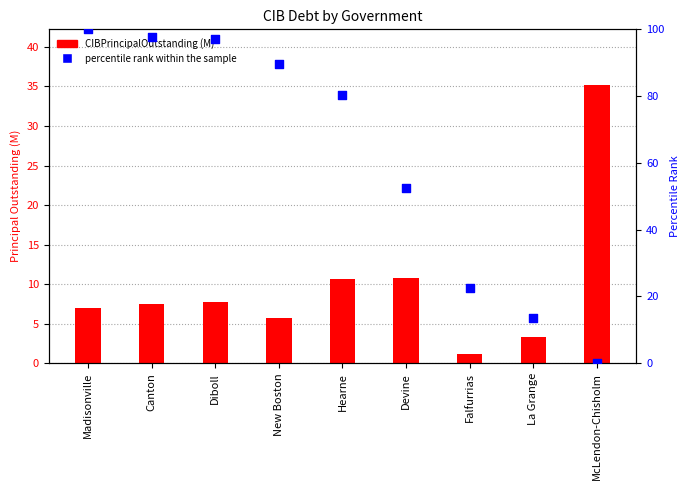

What are all the series names shown in the legend?

CIBPrincipalOutstanding (M), percentile rank within the sample